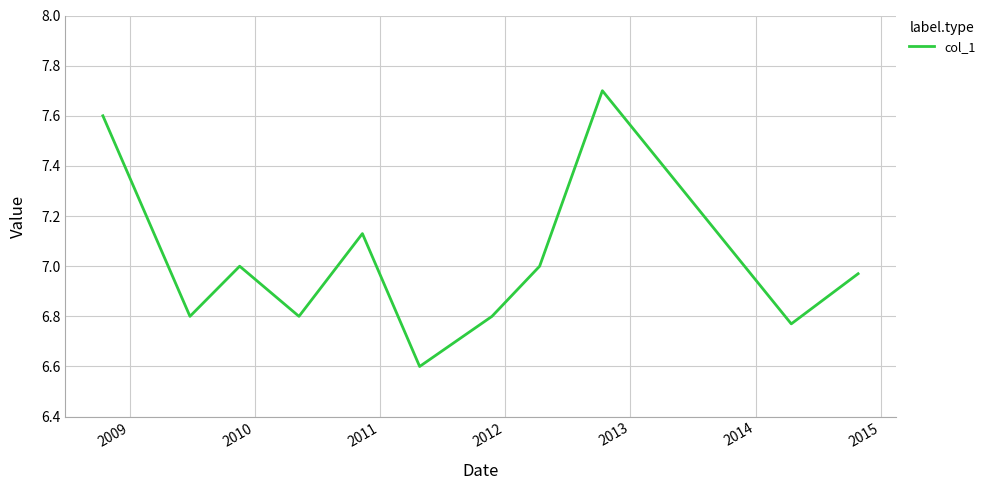

What is the difference between the maximum and minimum values?

1.1